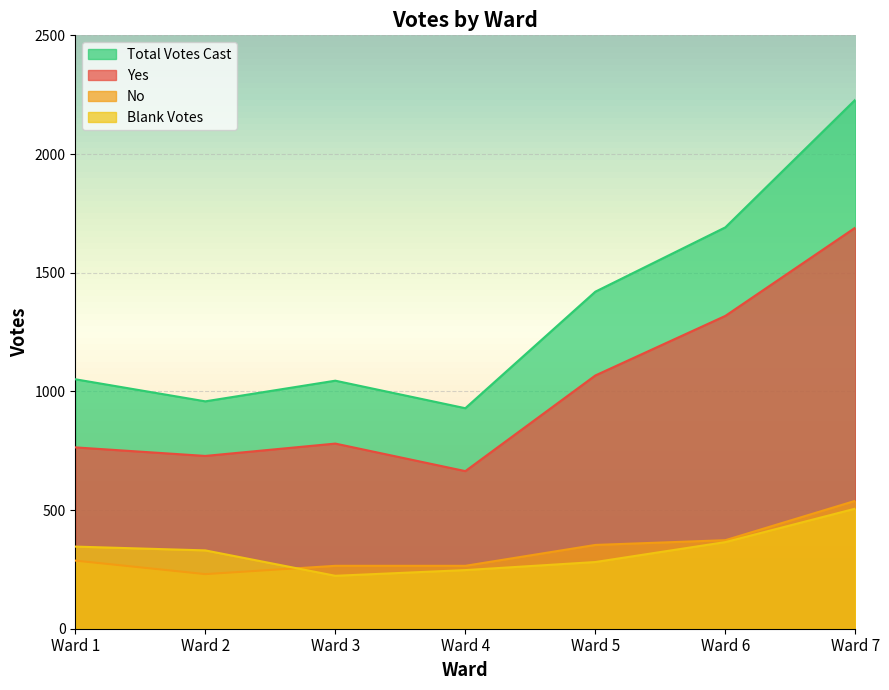

True or false: Yes and Total Votes Cast cross at least once.

False